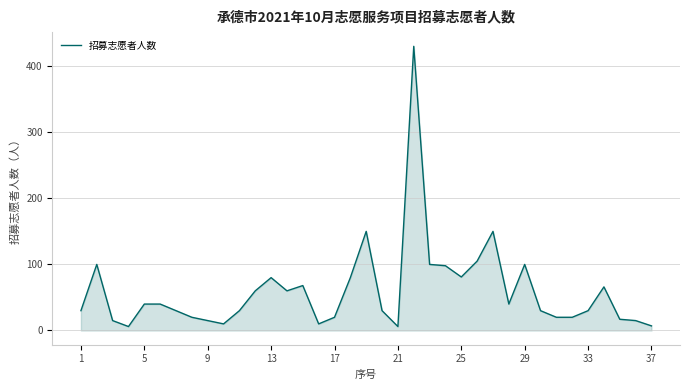

How many lines are shown in the chart?

1